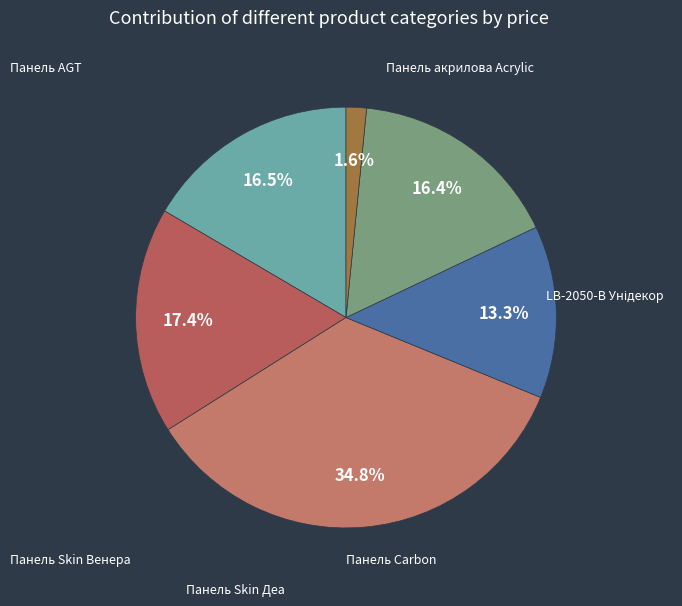

How many segments does this pie chart have?

6